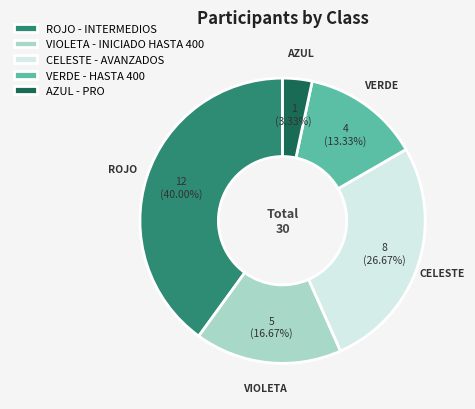

To the nearest percent, what is the combined percentage of VERDE - HASTA 400 and AZUL - PRO?

17%